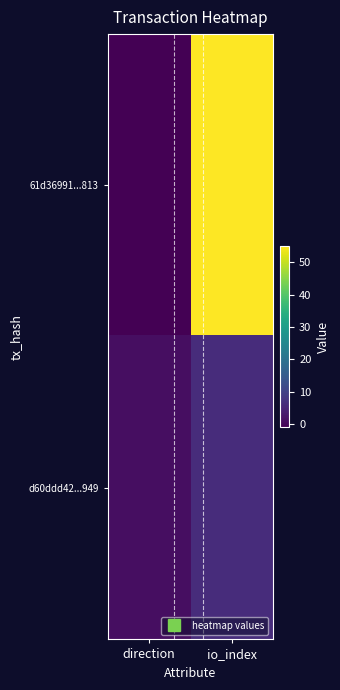

Rank the series at io_index from highest to lowest value.

61d36991...813, d60ddd42...949